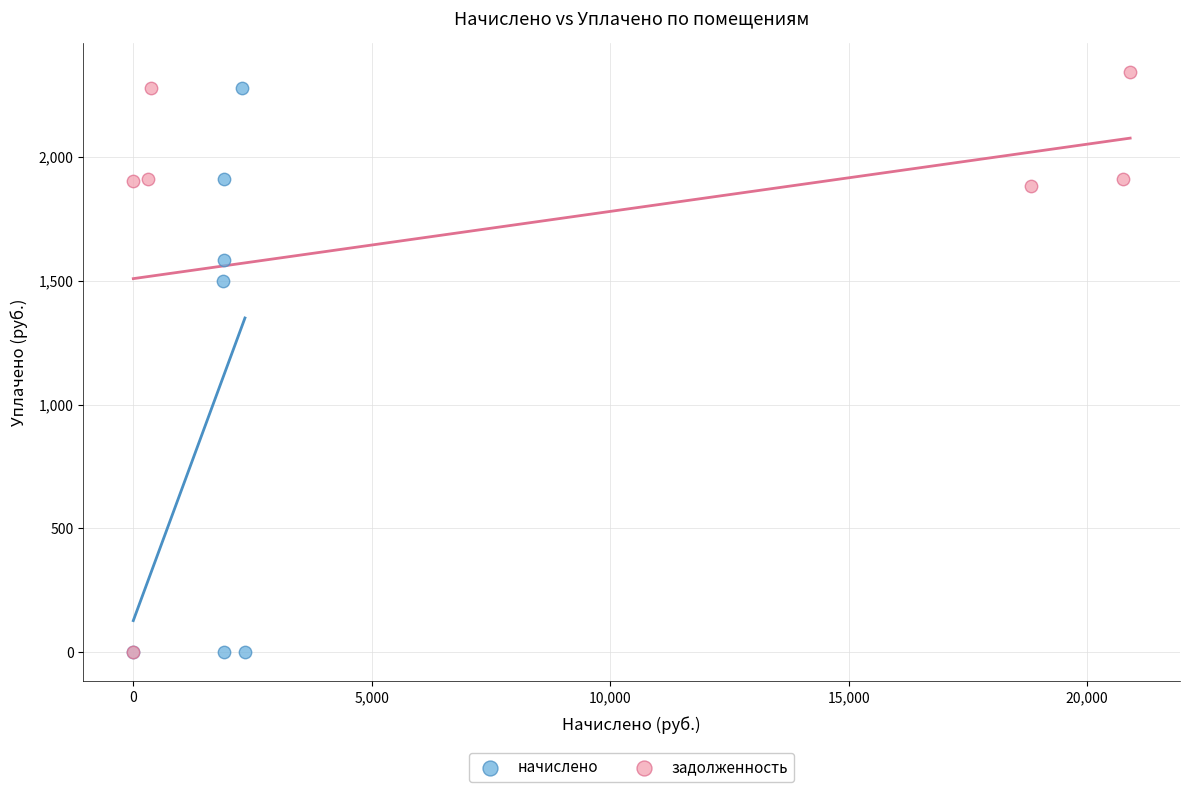

What are all the series names shown in the legend?

начислено, задолженность